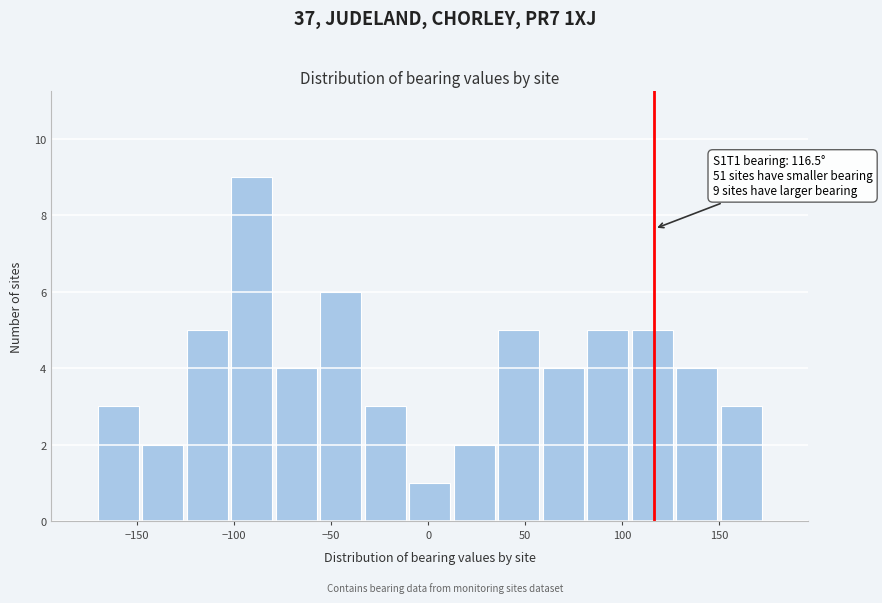

Which range on the x-axis has the tallest bar?

-100 to -80